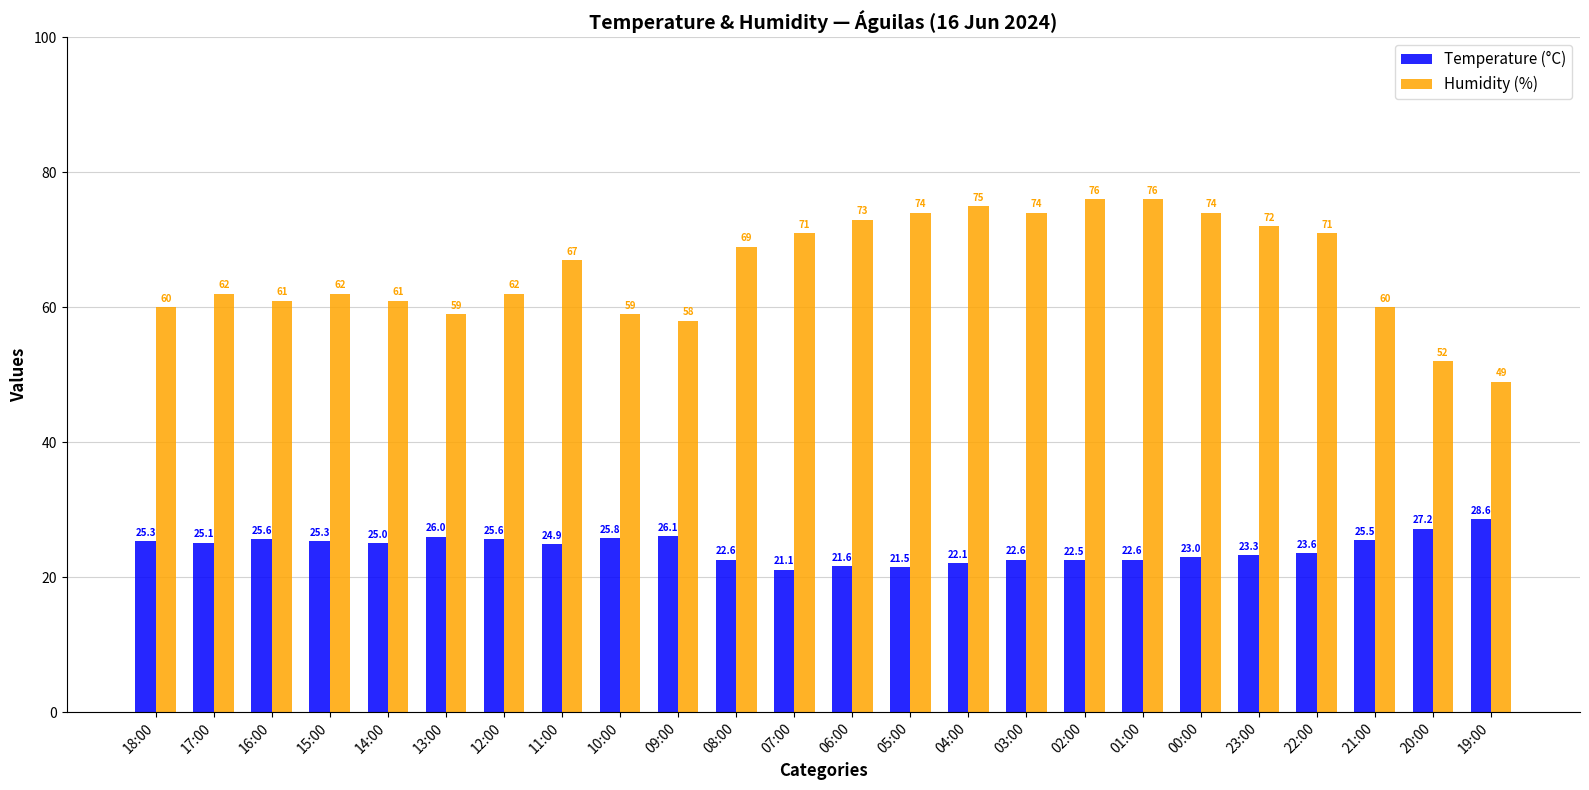

What is the sum of all Temperature (°C) values?

582.5